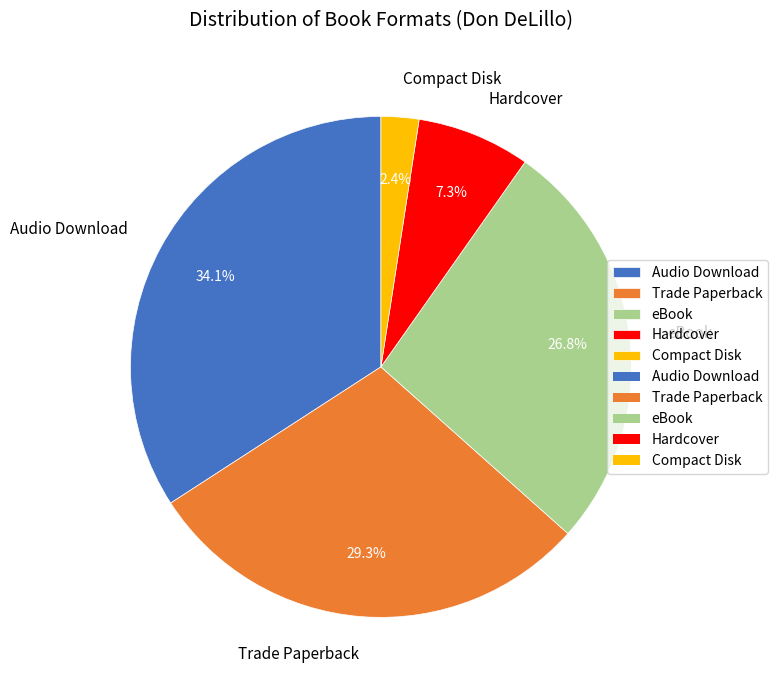

The Hardcover slice represents 1% of the pie. True or false?

False